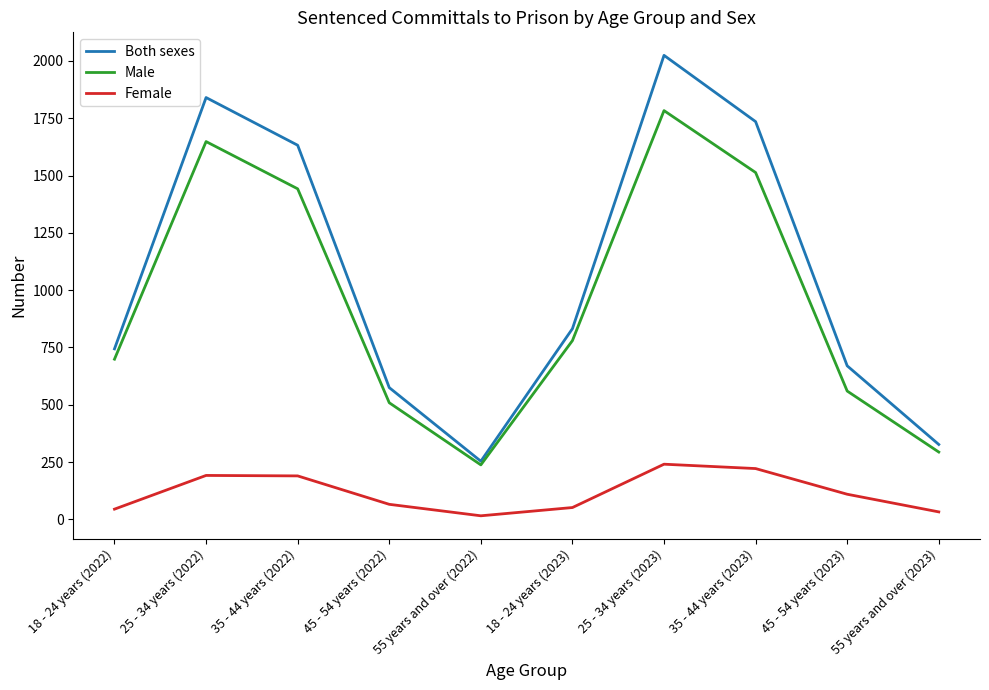

Rank the series by their maximum value, from highest to lowest.

Both sexes, Male, Female